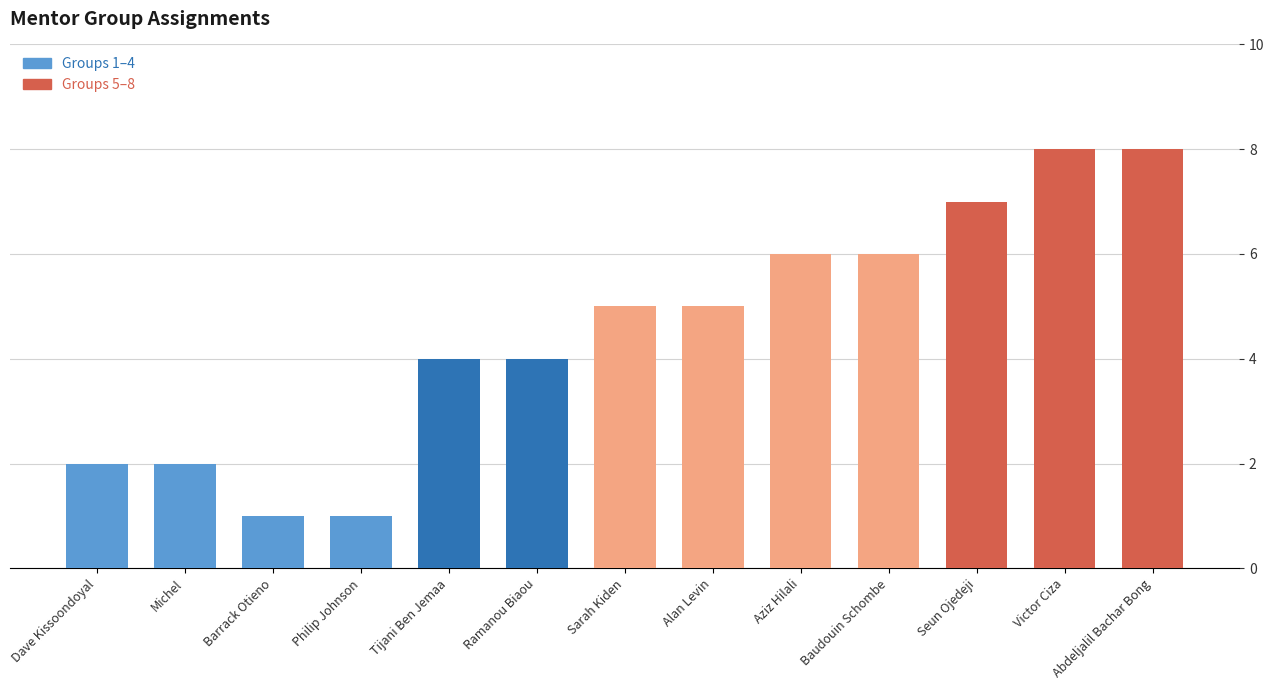

What is the maximum value shown in the chart?

8